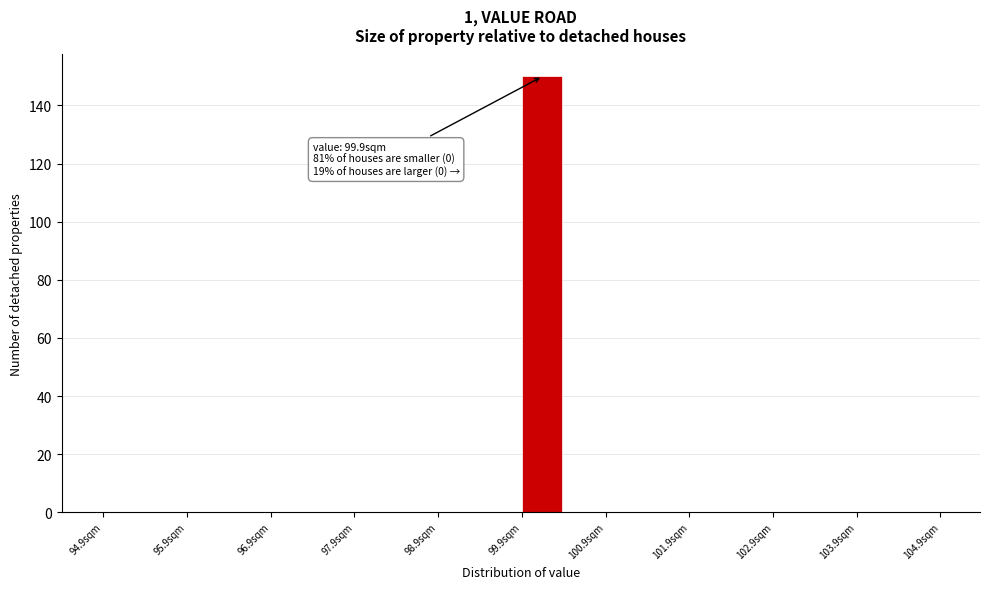

Which range on the x-axis has the tallest bar?

99.9 to 100.4